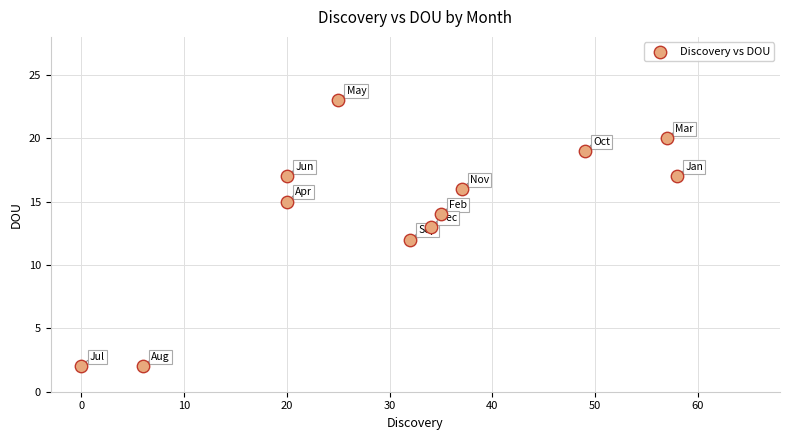

What is the range of X values (max minus min)?

58